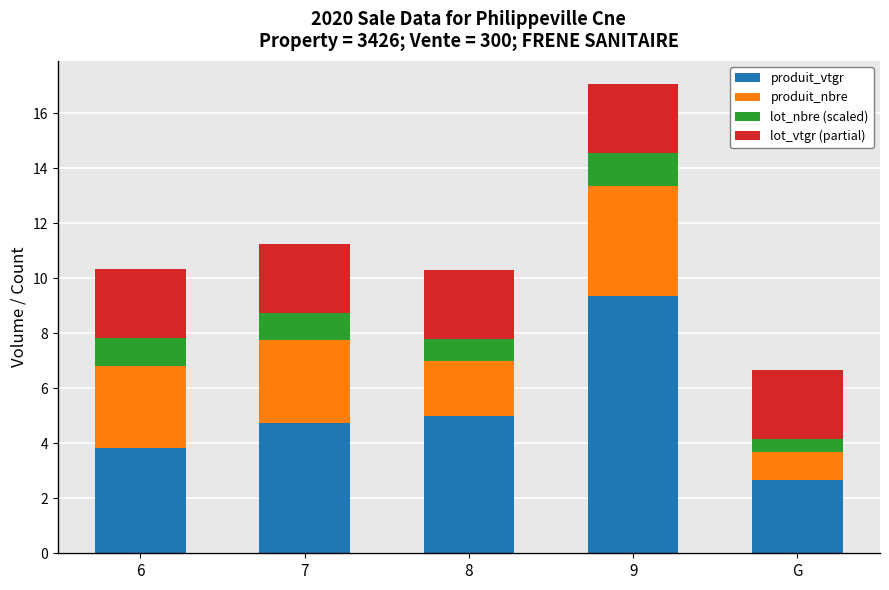

Which category has the highest value in the produit_vtgr series?

9